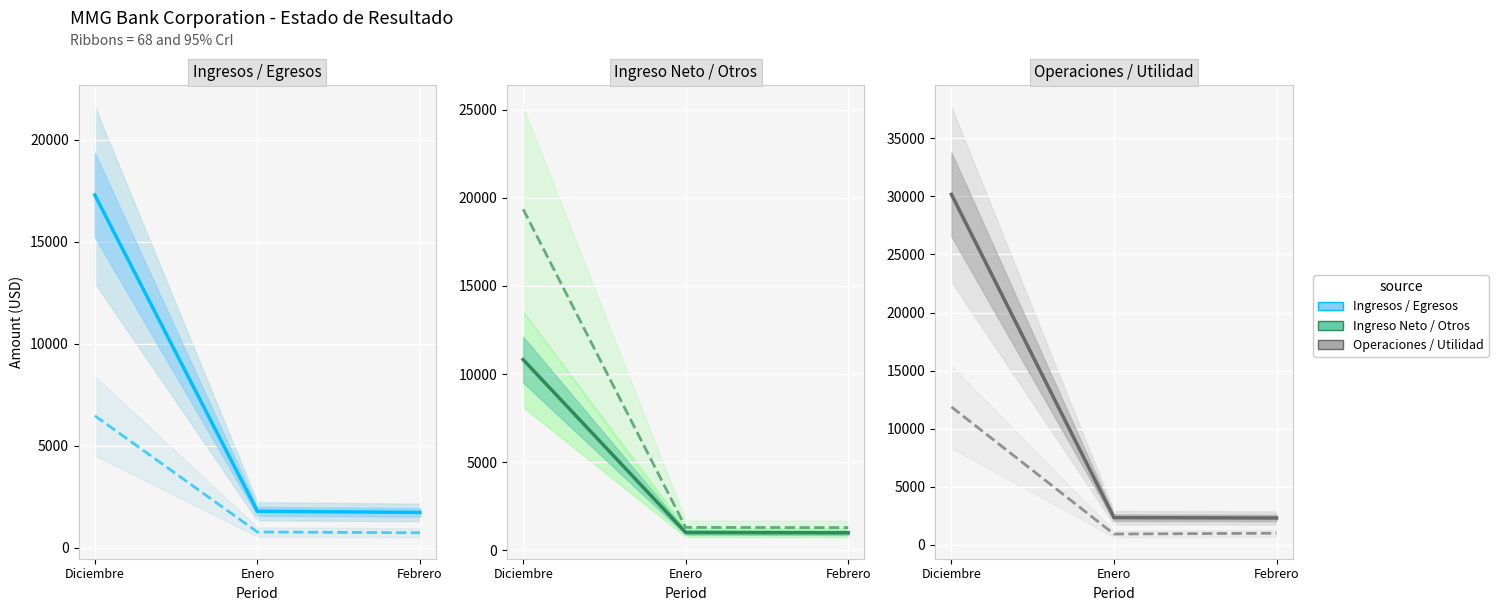

Rank the categories by Ingreso Neto de Intereses value from lowest to highest.

Febrero, Enero, Diciembre